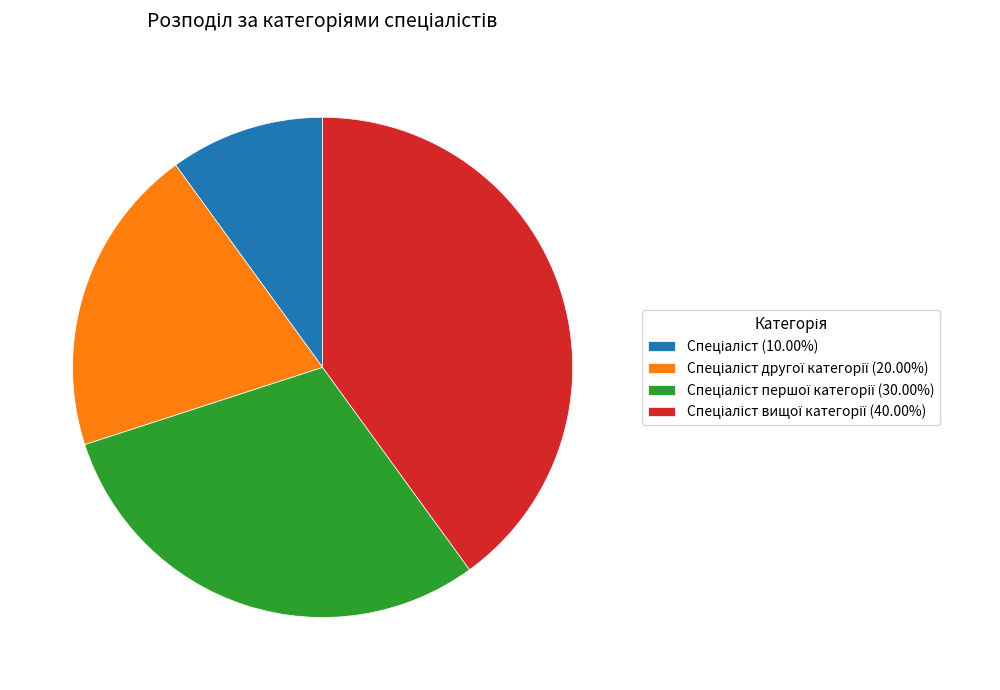

Is there a majority slice in this chart?

No